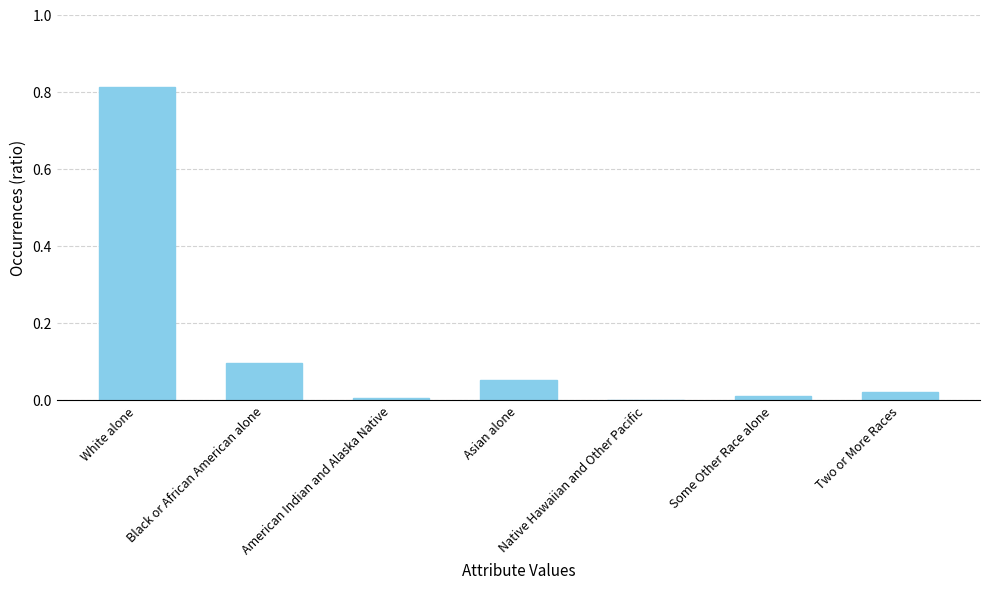

What is the sum of the values at Asian alone and White alone?

0.9